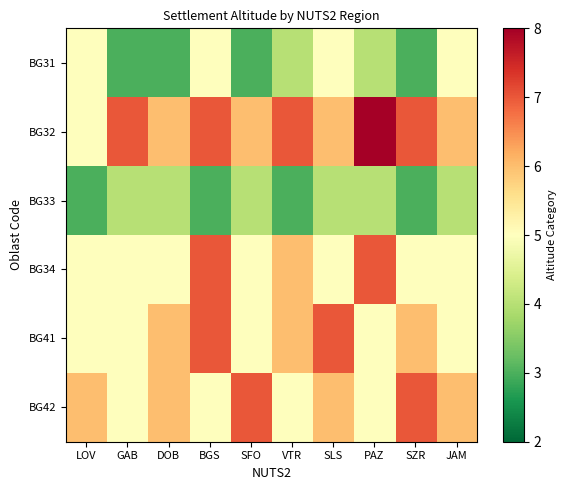

At JAM, list the series in order from largest to smallest.

BG32, BG42, BG31, BG34, BG41, BG33